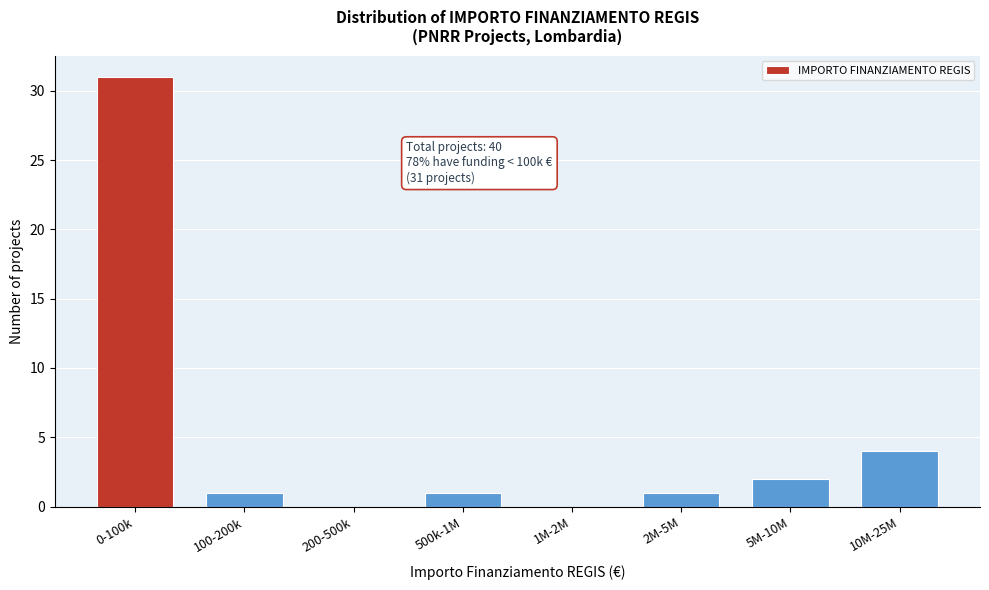

Reading left to right, extract all data points from this chart.

0-100k=31	100-200k=1	200-500k=0	500k-1M=1	1M-2M=0	2M-5M=1	5M-10M=2	10M-25M=4